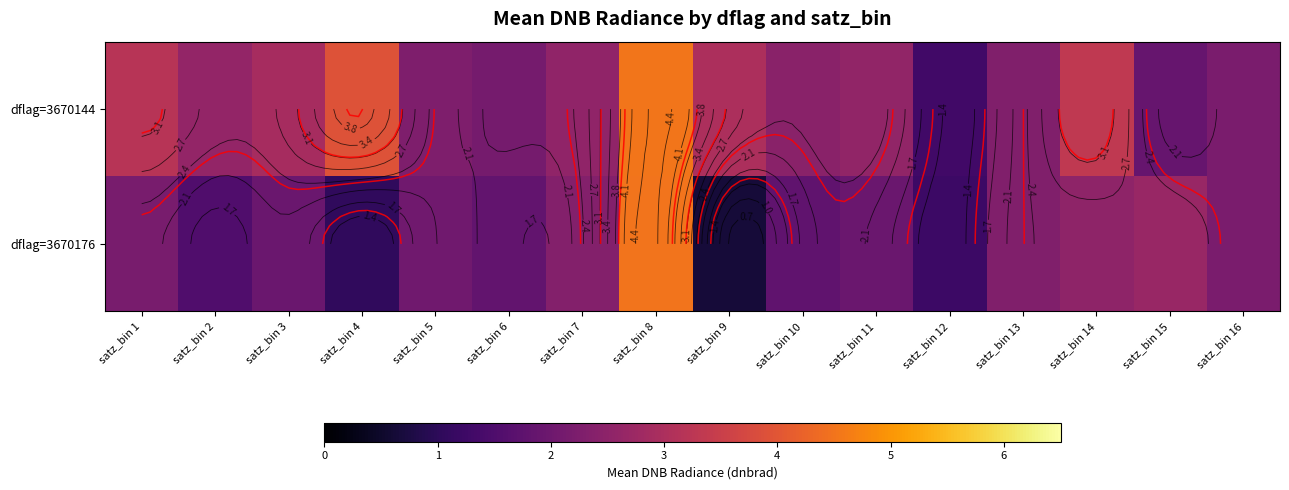

List the series in order of their overall mean, lowest first.

dflag=3670176, dflag=3670144